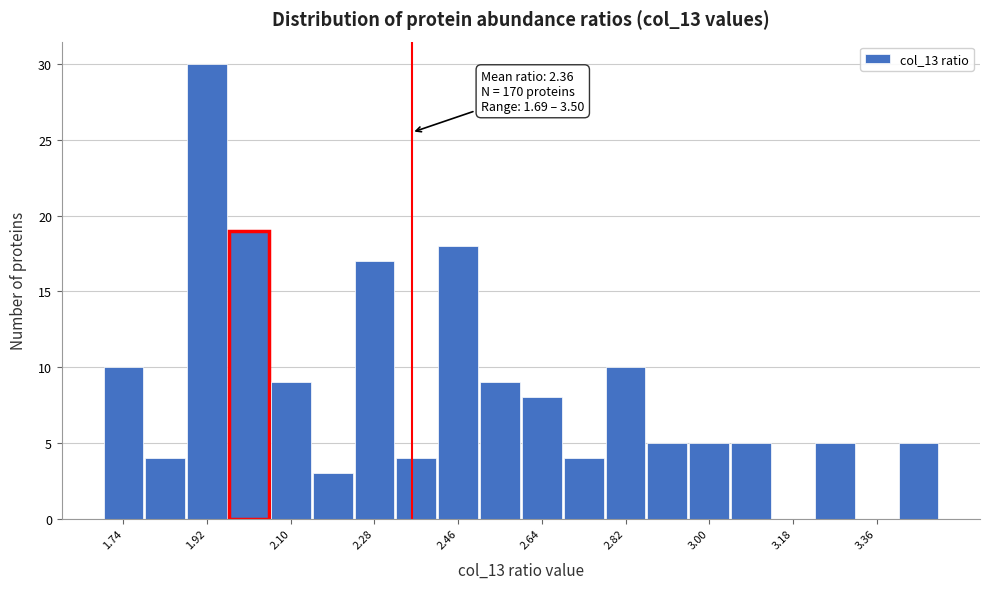

Over which range of the x-axis is the bar tallest?

1.88 to 1.96